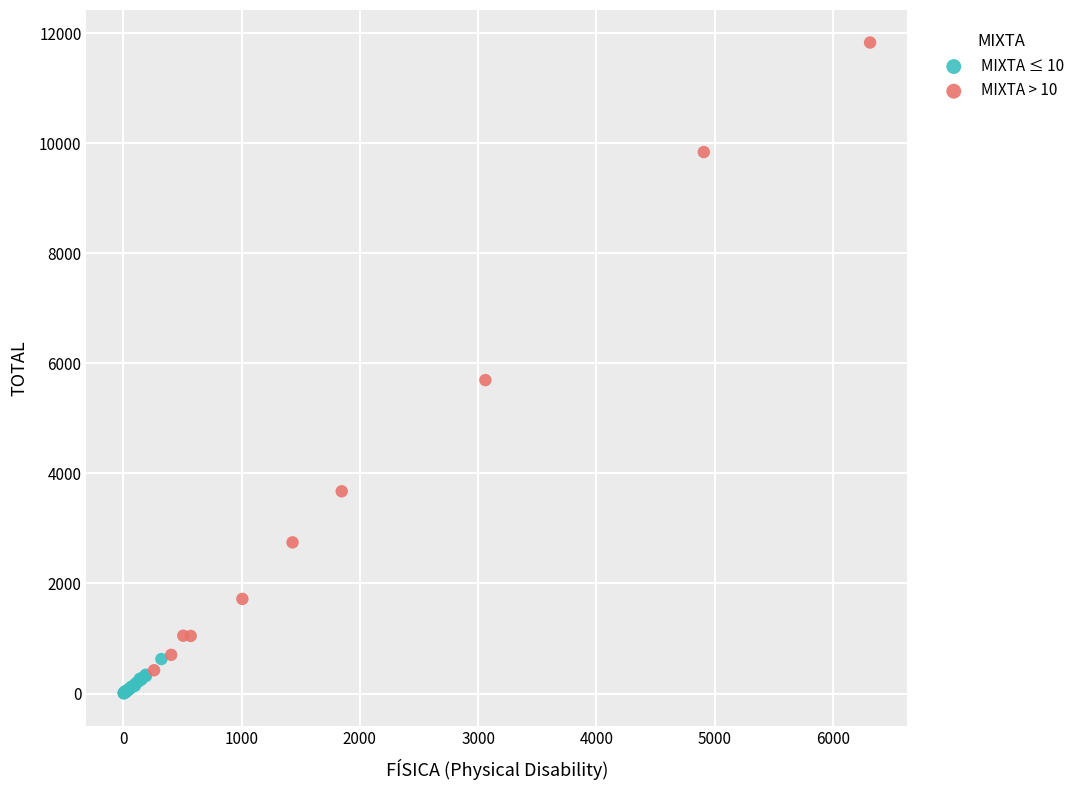

What are all the series names shown in the legend?

MIXTA ≤ 10, MIXTA > 10